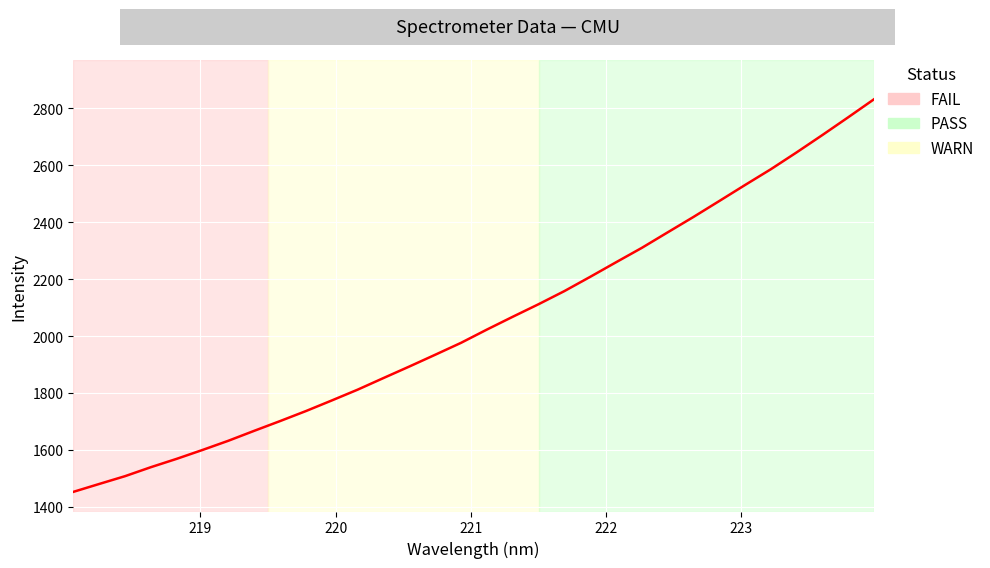

What is the greatest value displayed?

2831.9